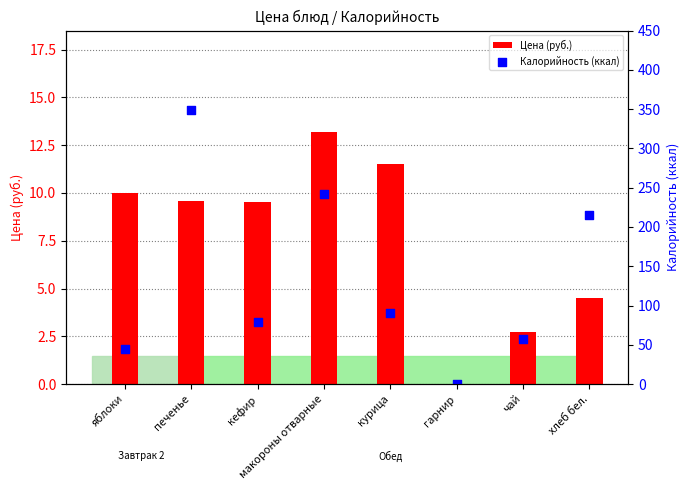

What are all the series names shown in the legend?

Цена (руб.), Калорийность (ккал)